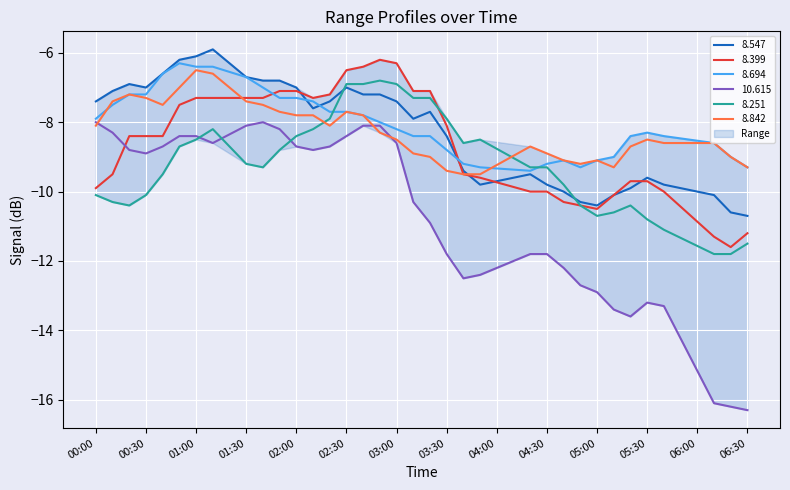

True or false: 10.615 and 8.547 cross at least once.

False